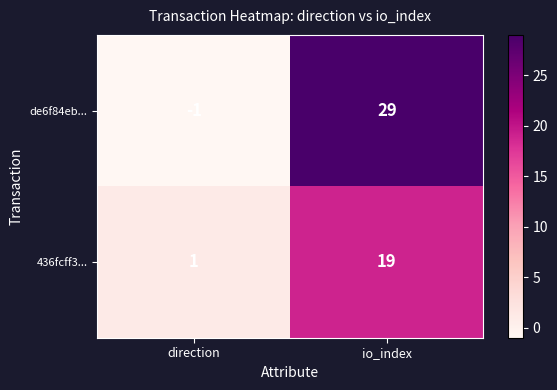

At how many categories does at least one series exceed 8?

1